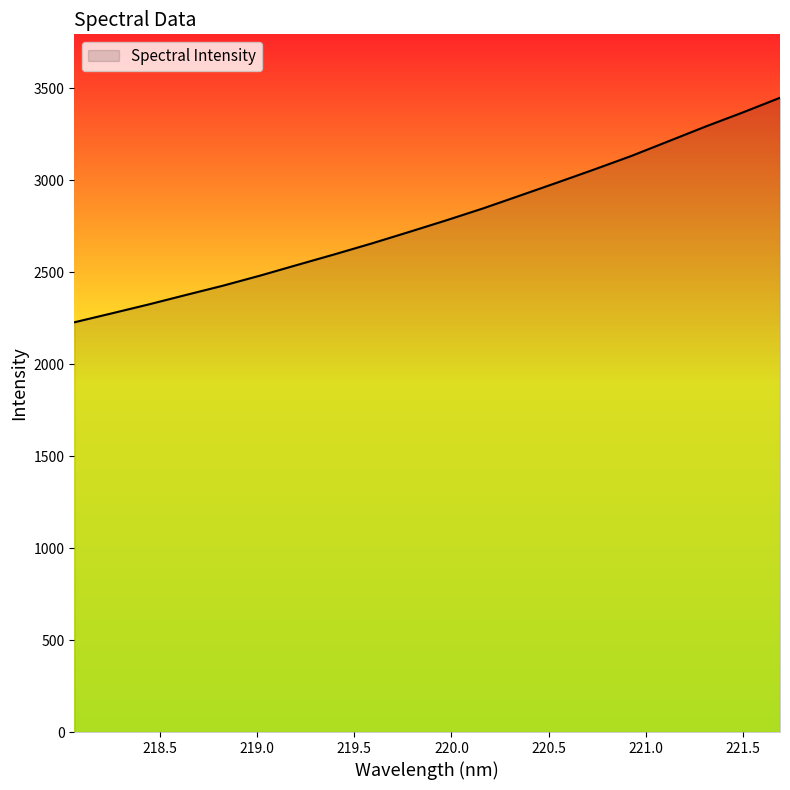

Reading right to left, what are all the values shown in this chart?

3448.1	3368.4	3292.0	3211.9	3132.1	3058.6	2987.1	2916.6	2846.5	2781.0	2717.8	2655.8	2596.7	2539.2	2481.2	2426.4	2375.8	2324.5	2275.6	2227.3